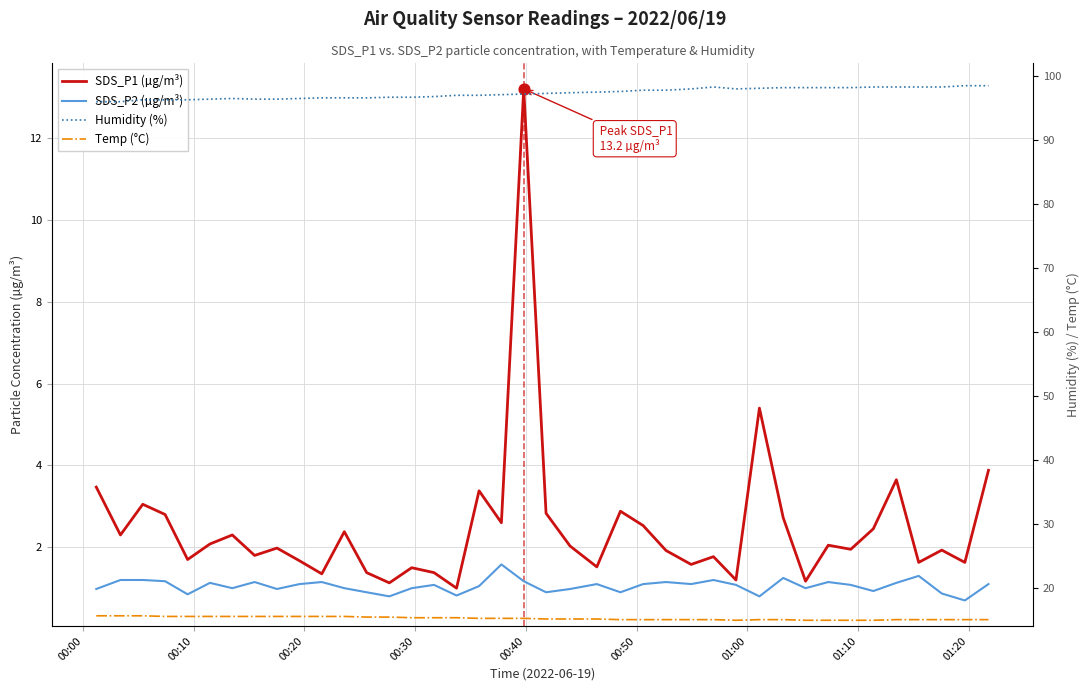

Which series has the largest total across all categories?

Humidity (%)